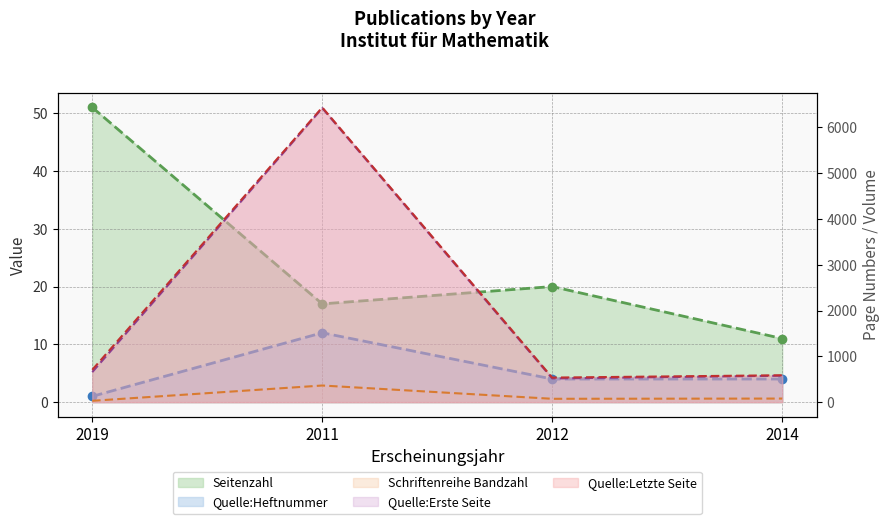

True or false: Seitenzahl has more than 1 interior local peaks.

False